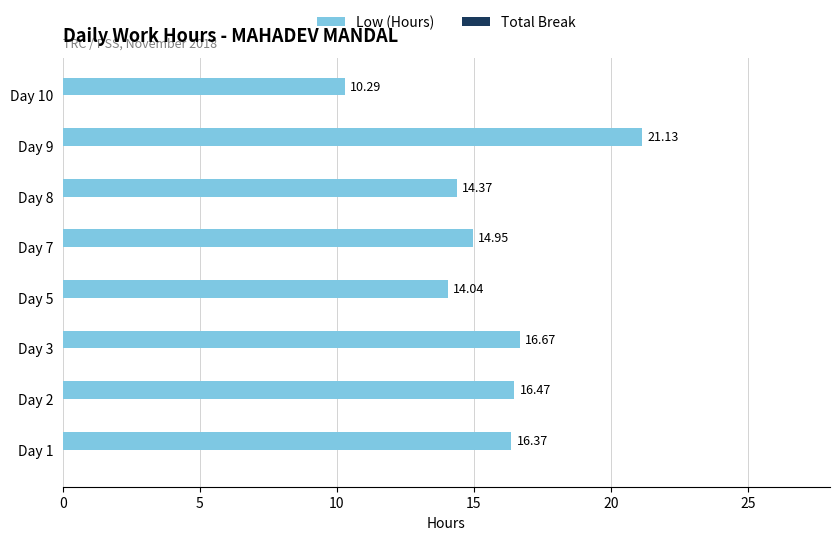

What is the sum of the values at Day 1 and Day 3?

33.0